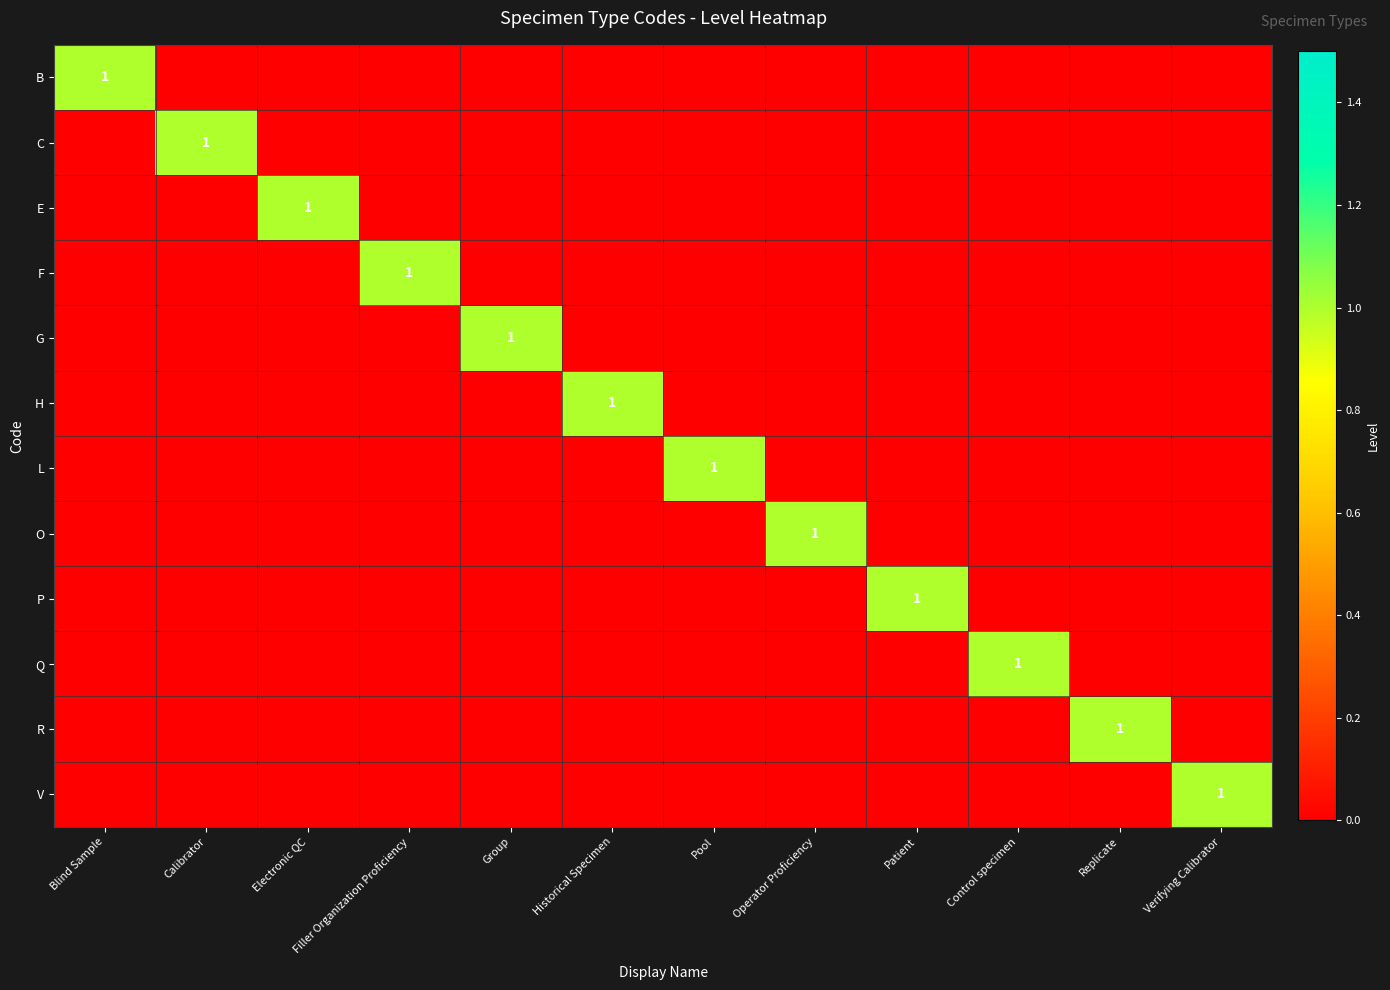

At how many categories does at least one series exceed 0?

12